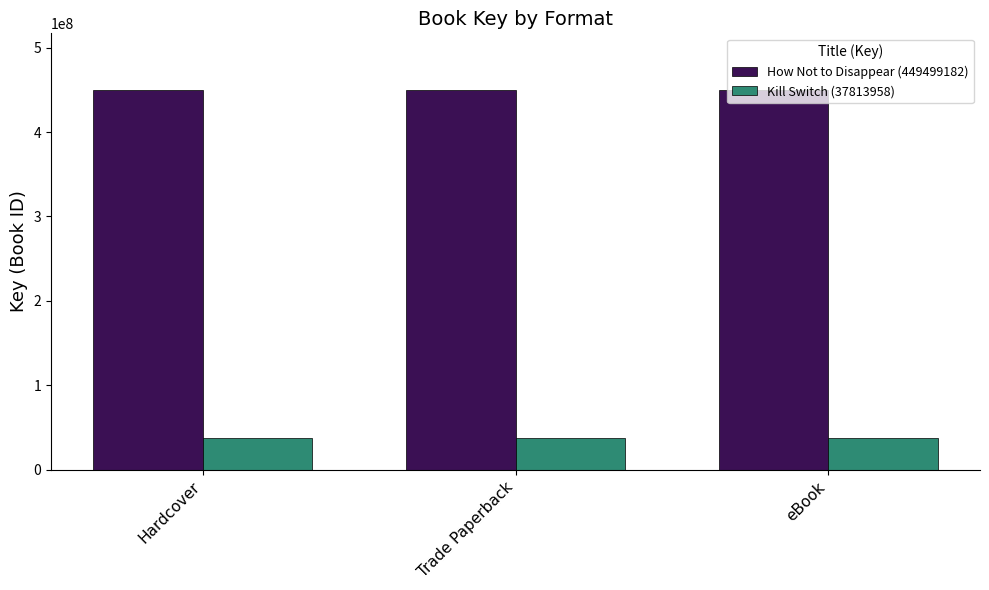

List the series in order of their peak value, lowest first.

Kill Switch (37813958), How Not to Disappear (449499182)